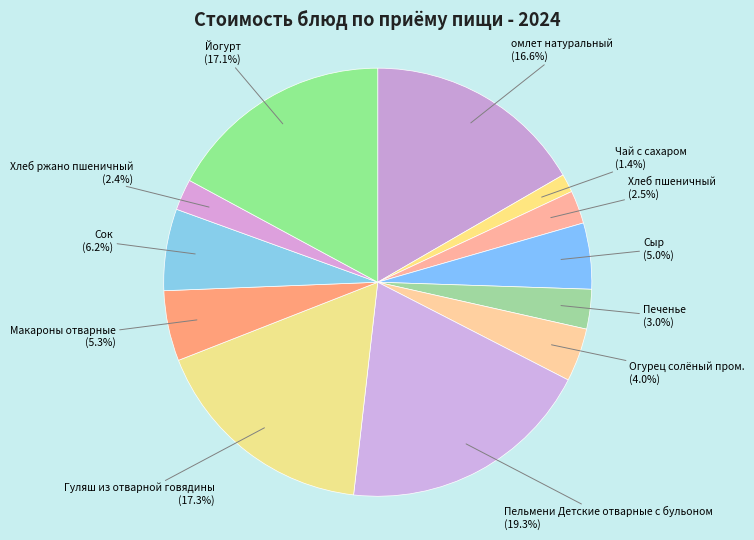

Is there any slice that represents more than half of the pie?

No